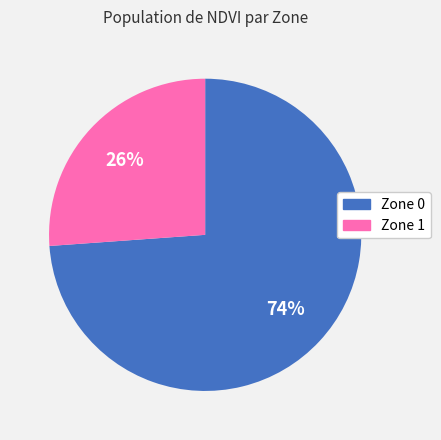

Combined, do Zone 1 and Zone 0 account for over 50%?

Yes